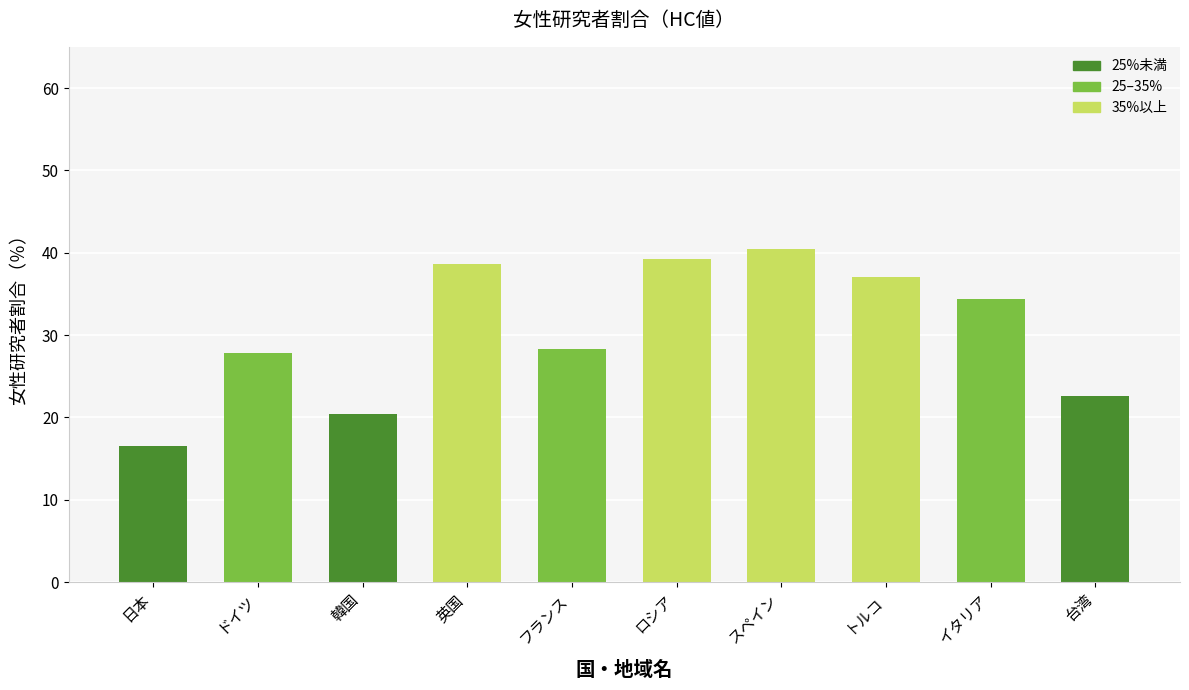

Reading right to left, list all the values displayed in this chart.

22.6	34.3	37.0	40.5	39.2	28.3	38.7	20.4	27.9	16.6